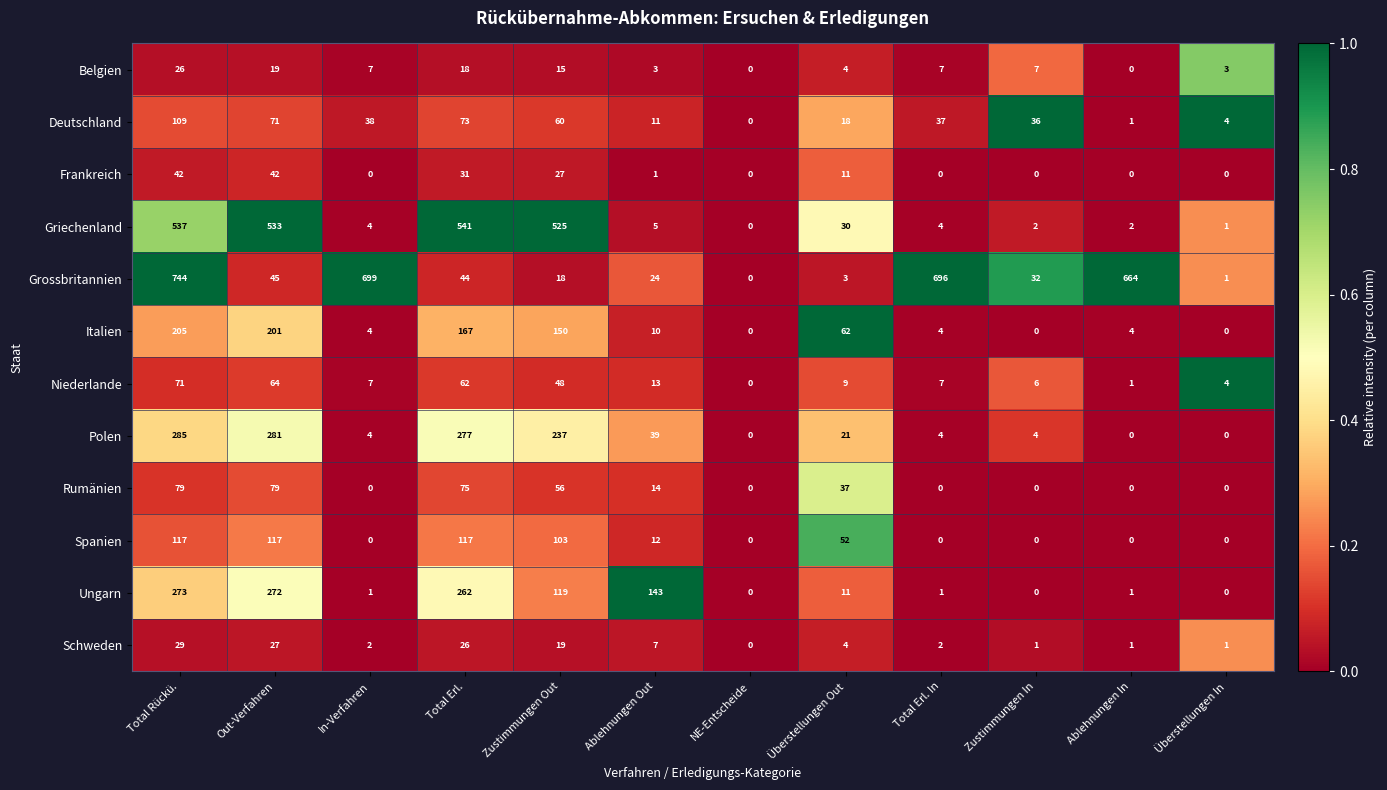

List the series in order of their peak value, lowest first.

Belgien, Schweden, Frankreich, Niederlande, Rumänien, Deutschland, Spanien, Italien, Ungarn, Polen, Griechenland, Grossbritannien